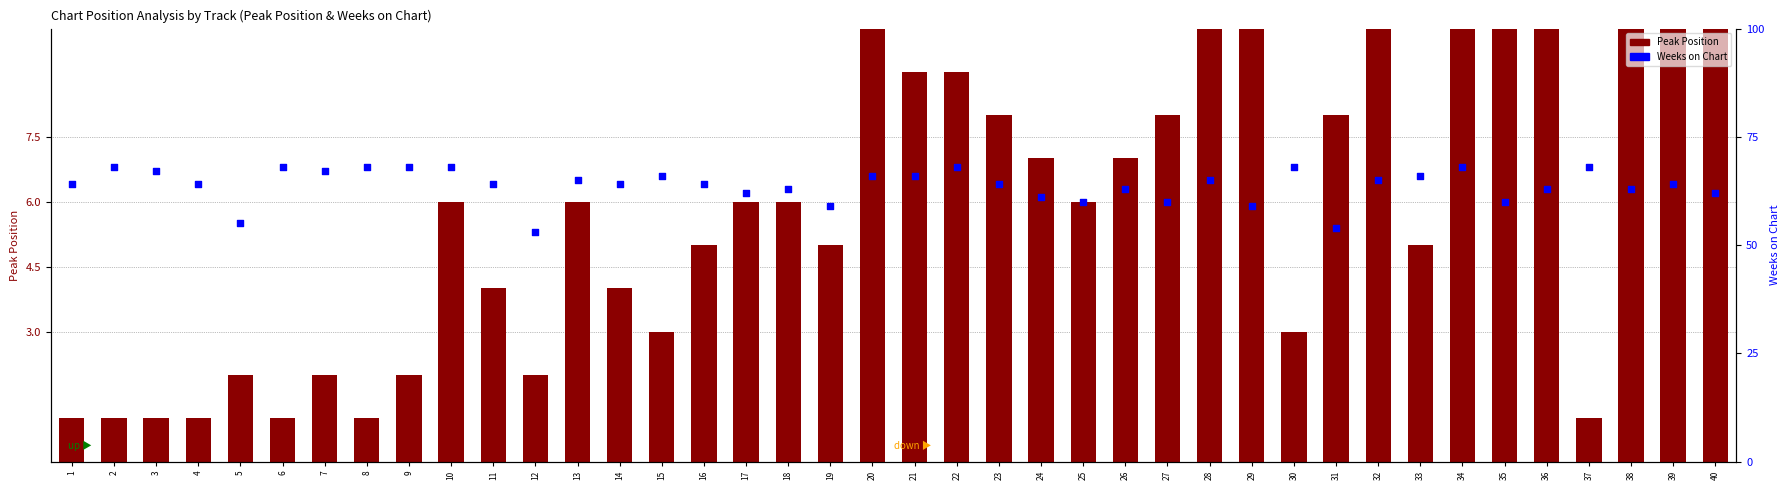

Which series has the largest total across all categories?

Weeks on Chart